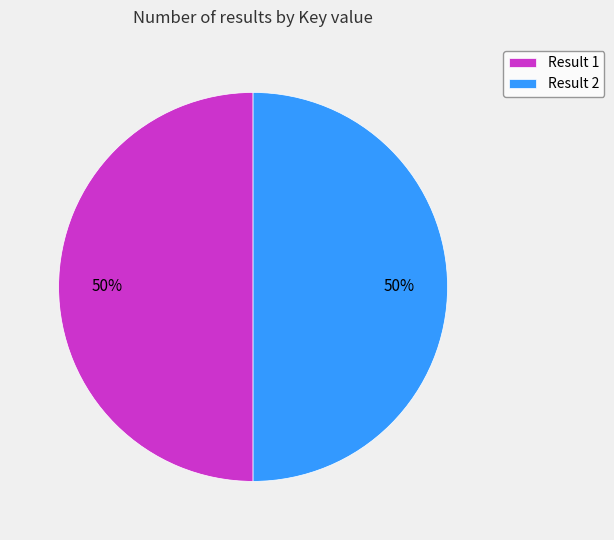

What percentage is the Result 2 slice, to the nearest percent?

50%